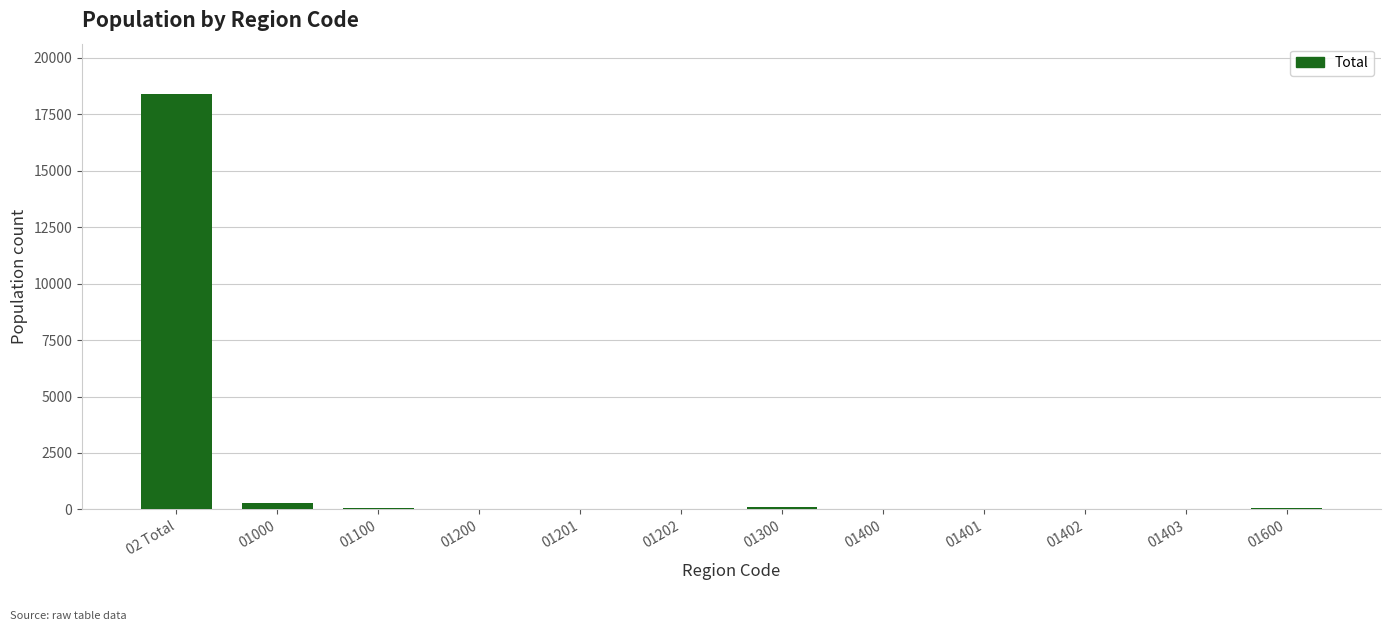

Are the bars grouped side by side (vs. stacked)?

No